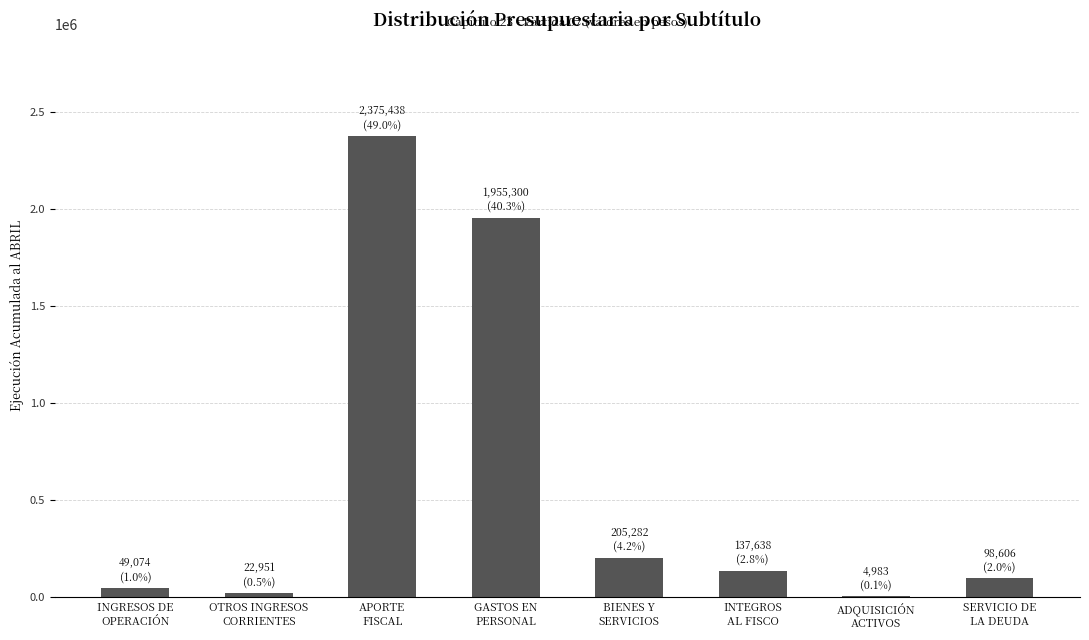

What is the average value?

606159